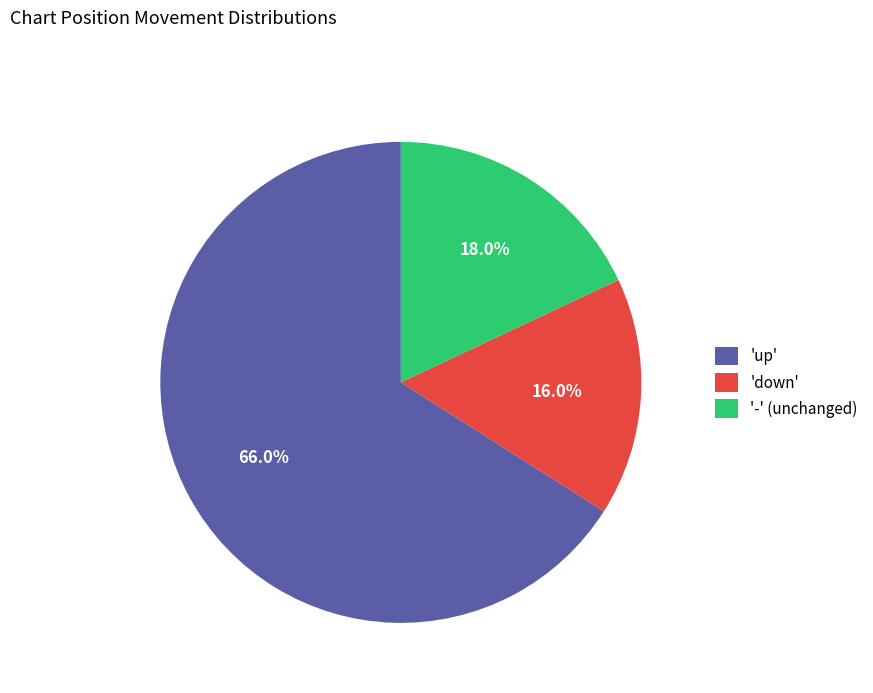

Is '-' (unchanged) the majority of the pie?

No